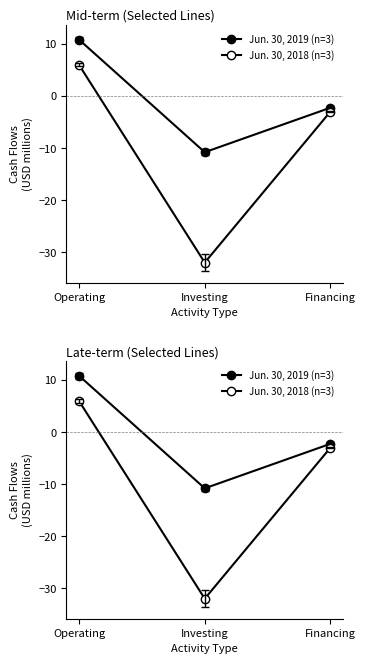

What is the difference between the Jun. 30, 2019 (n=3) values at Investing and Financing?

8.5